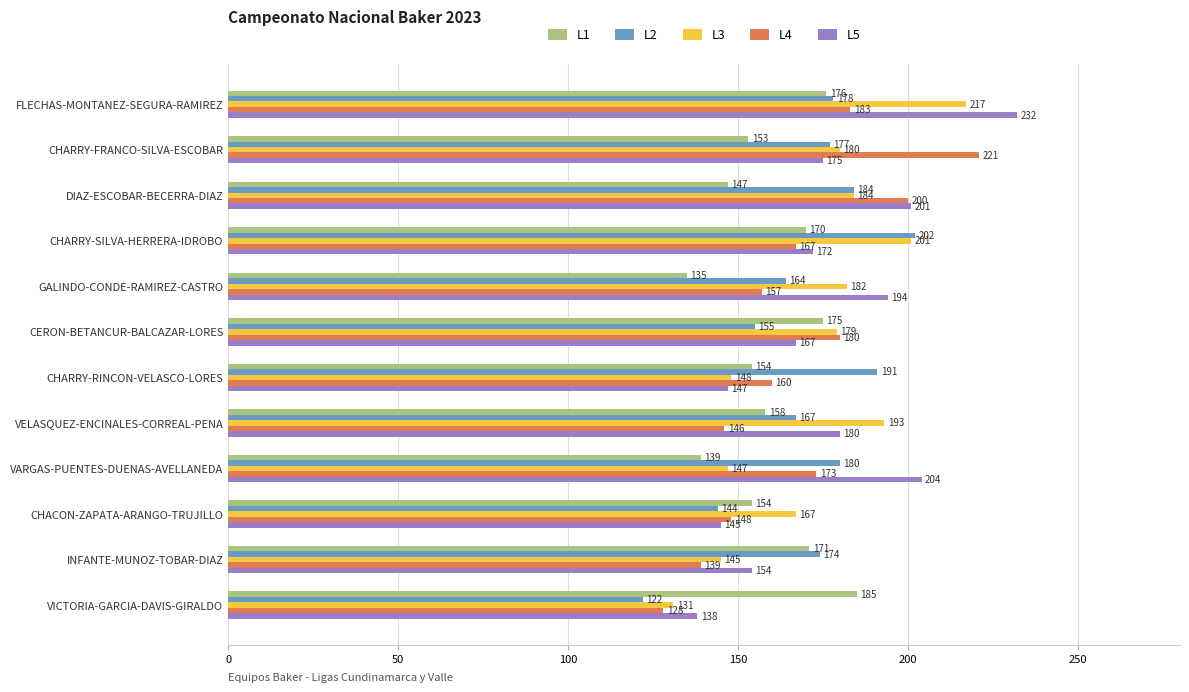

What is the total value across all series at CHACON-ZAPATA-ARANGO-TRUJILLO?

758